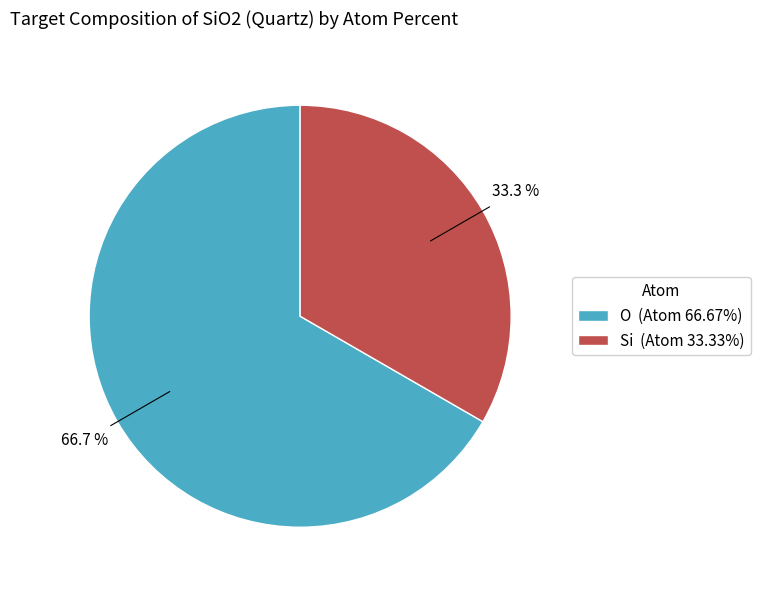

To the nearest percent, what is the combined percentage of O and Si?

100%